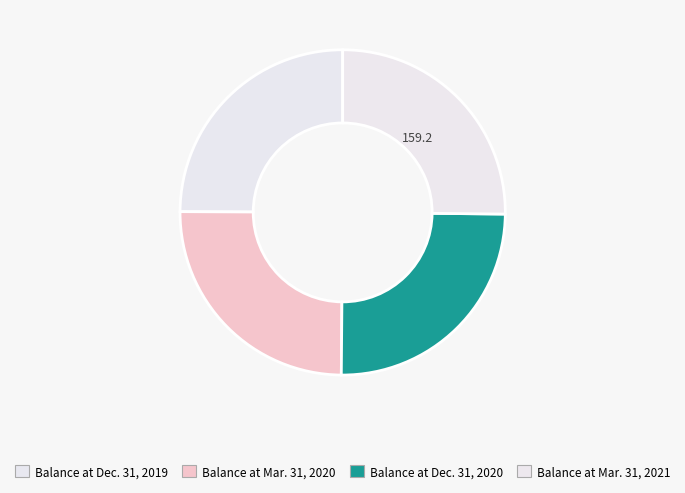

Count the number of slices in the pie.

4